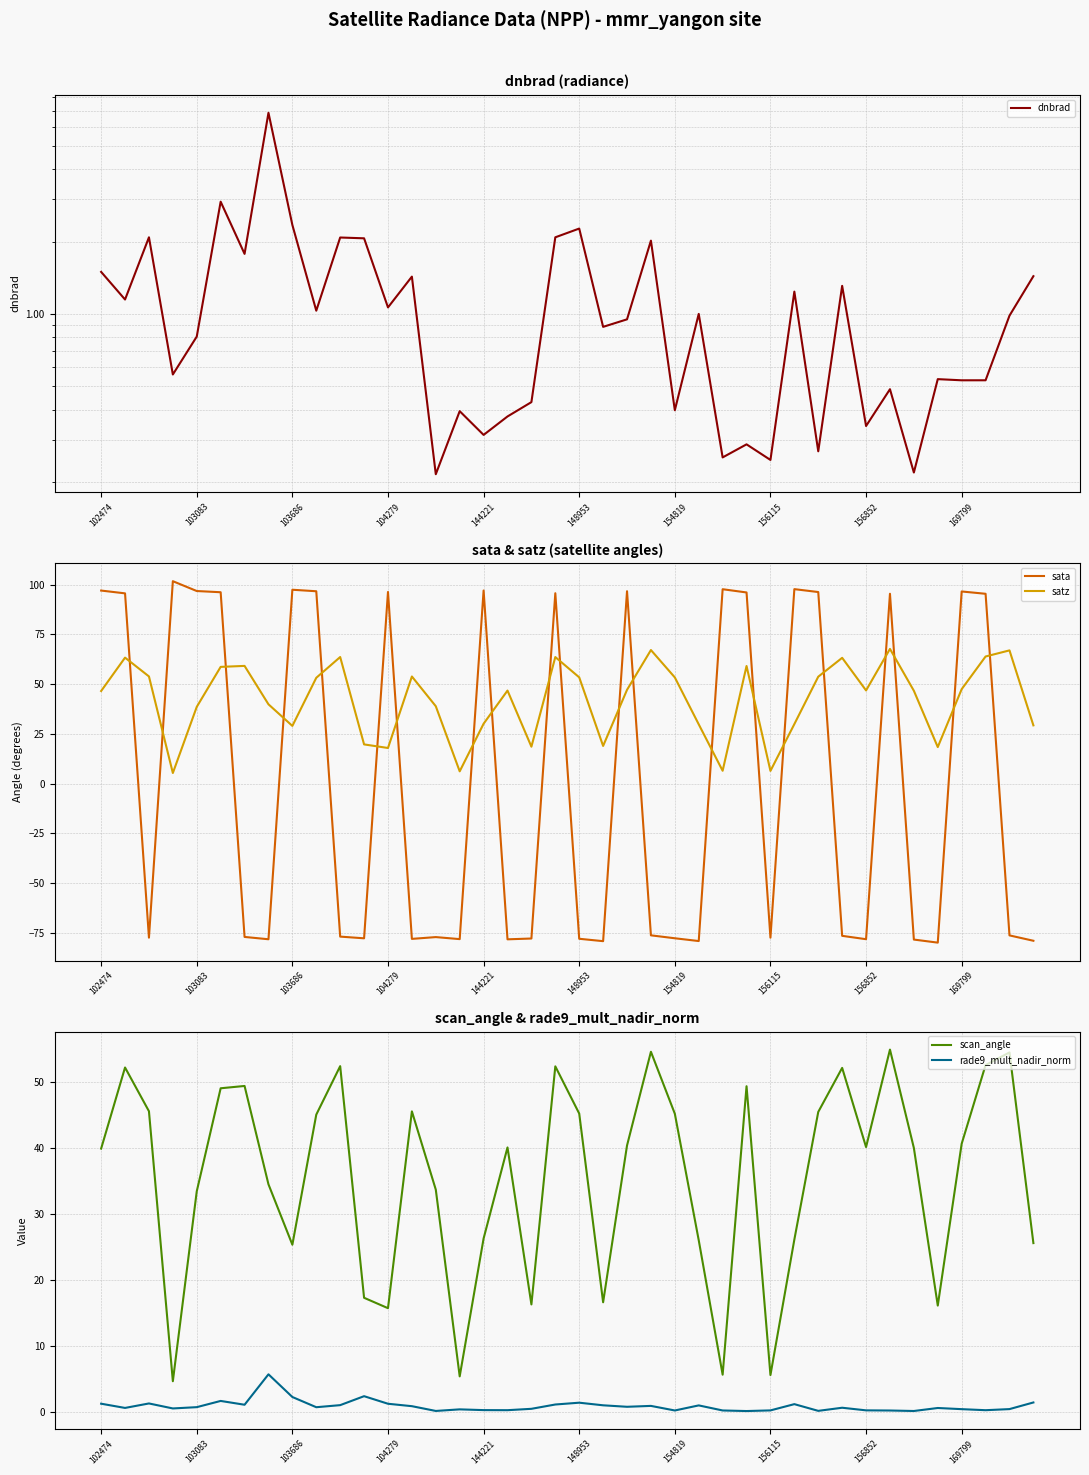

True or false: scan_angle and rade9_mult_nadir_norm intersect in this chart.

False